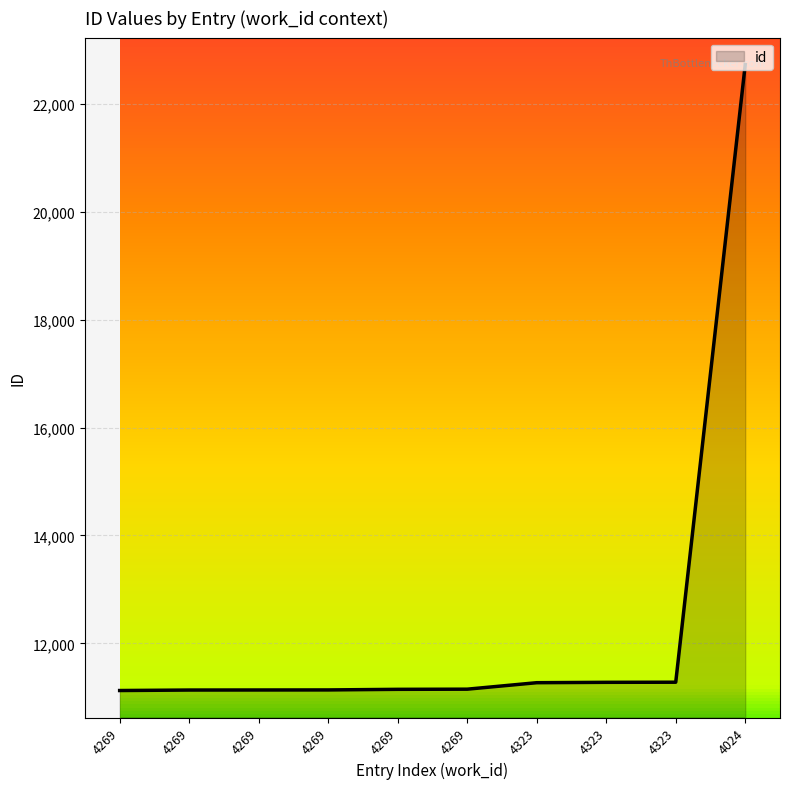

Approximately how many times larger is the value at 4323 compared to 4269?

1.0